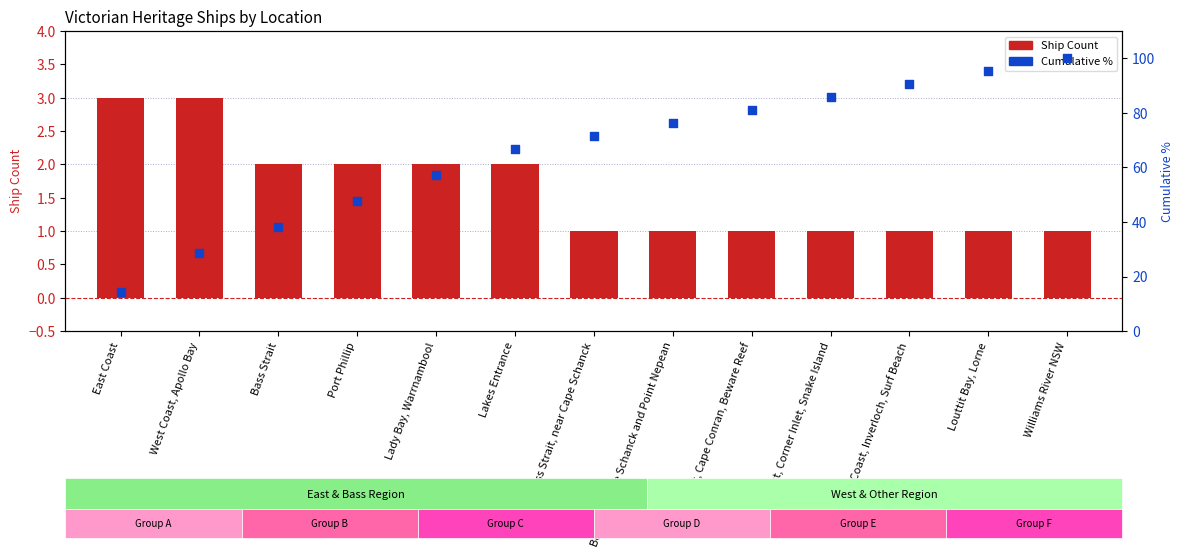

At how many categories does at least one series exceed 50?

9